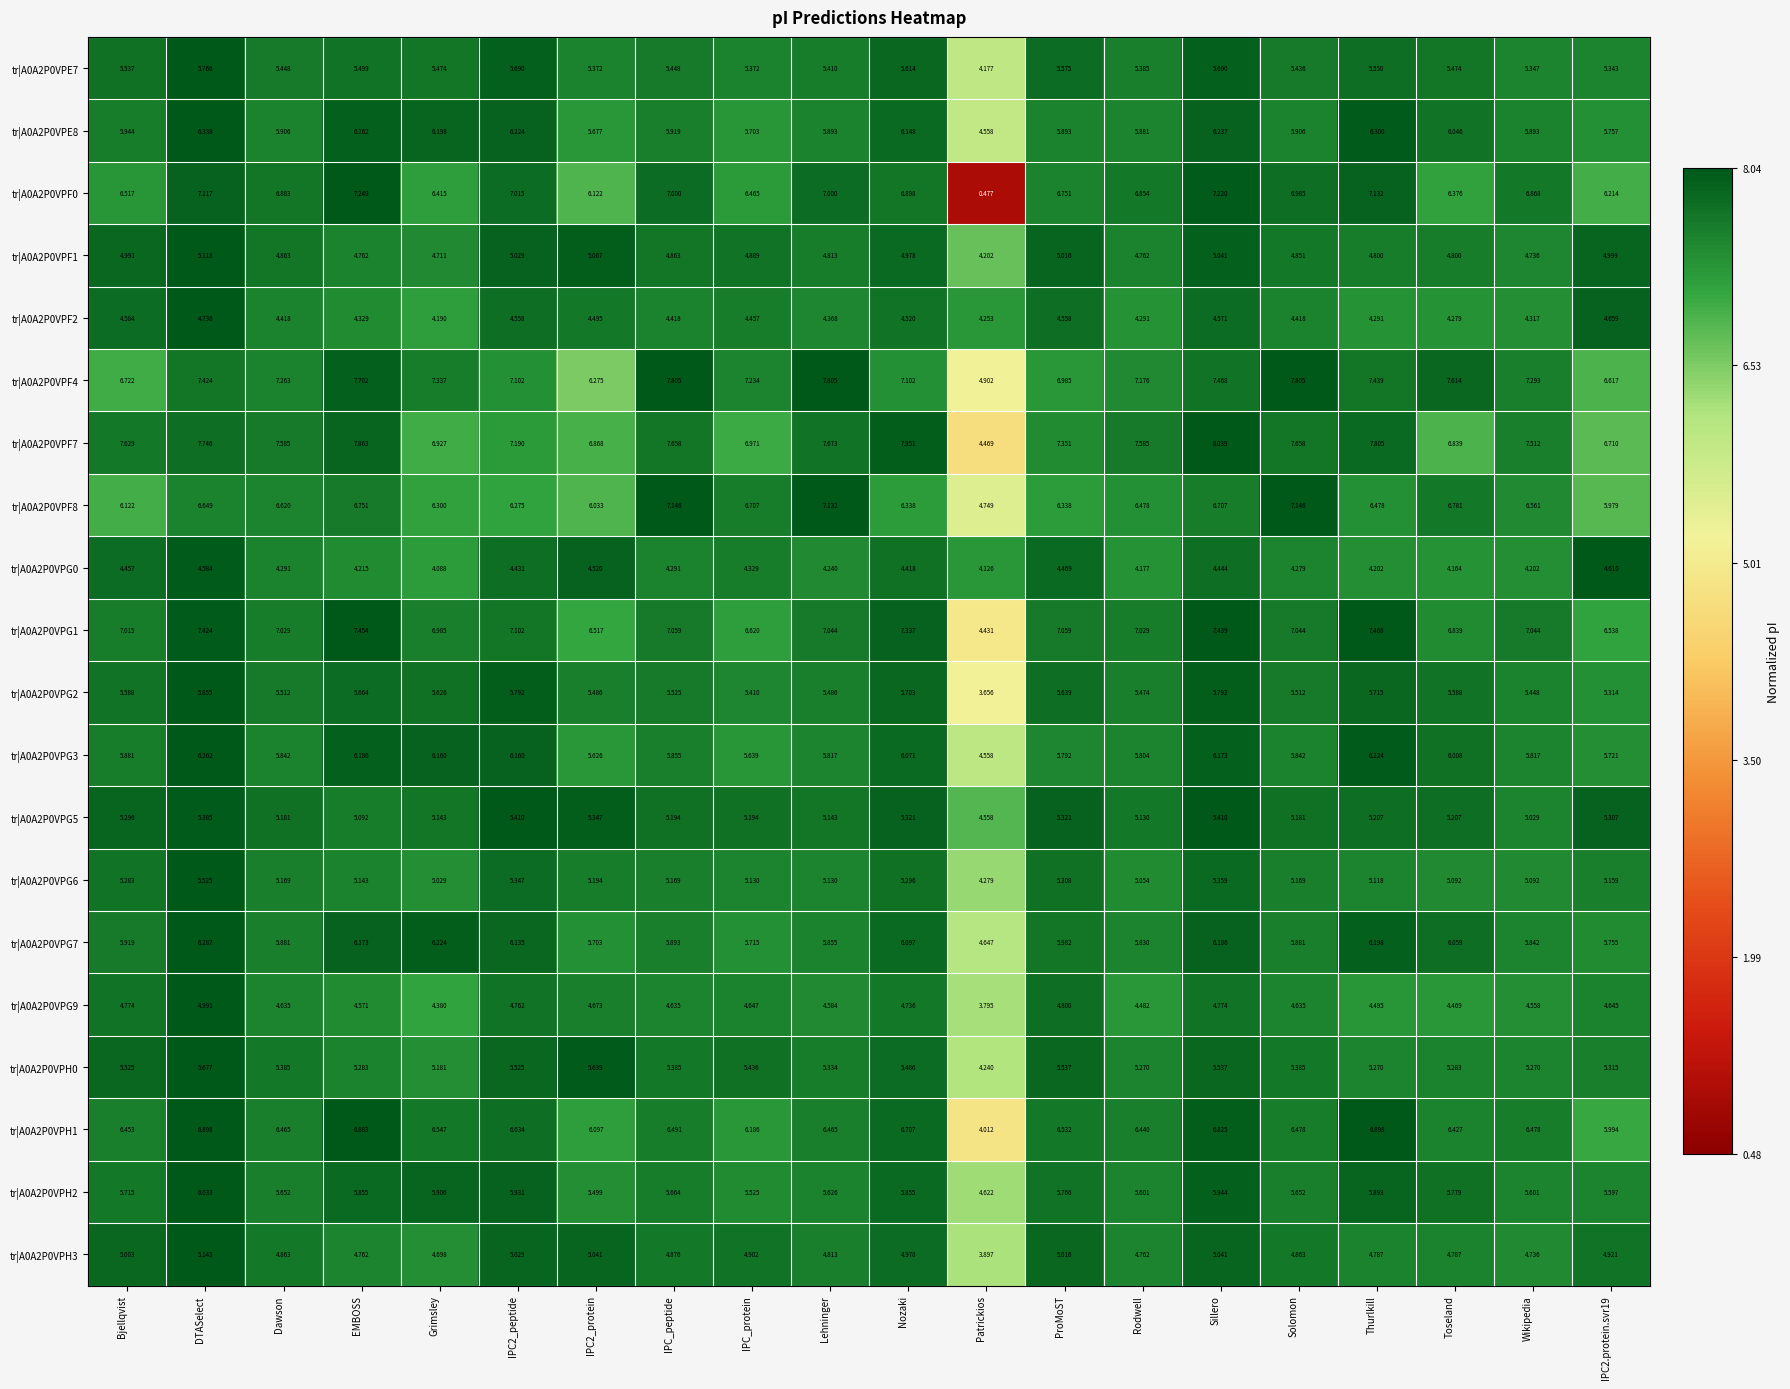

At which category is the sum across all series the highest?

DTASelect